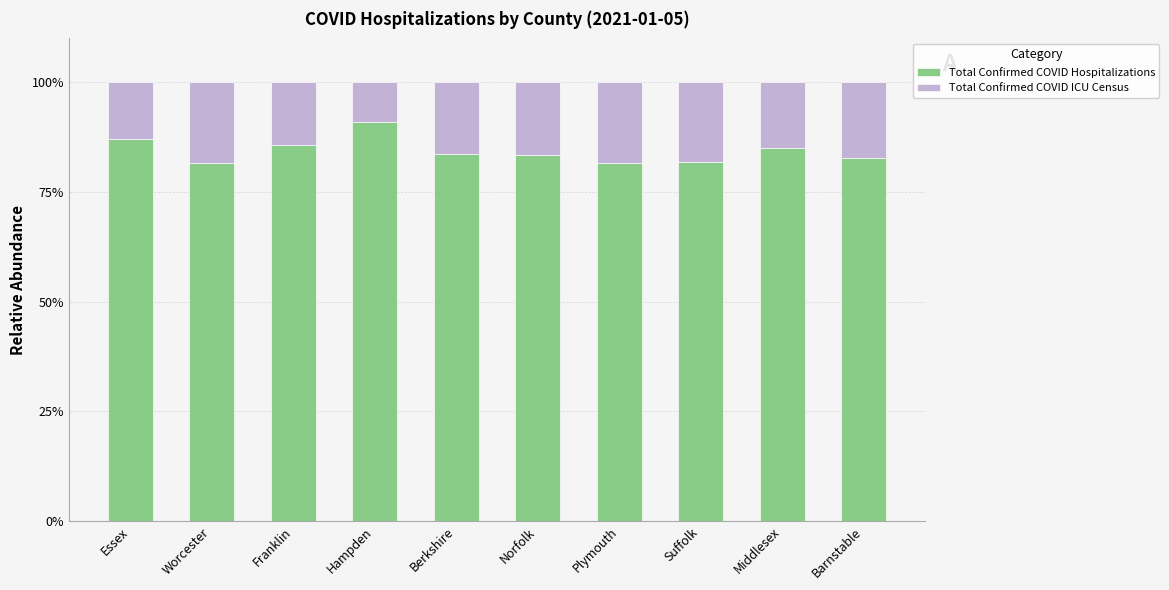

What value does the Total Confirmed COVID Hospitalizations series have at Norfolk?

83.3